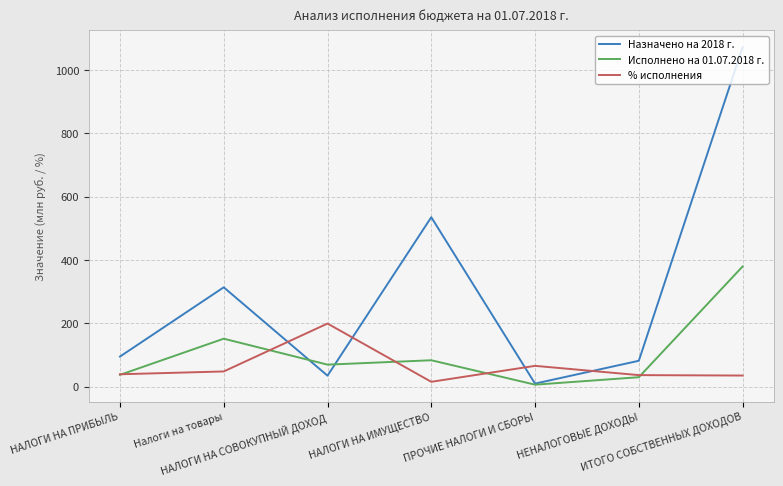

How many interior local peaks does the % исполнения series have?

2